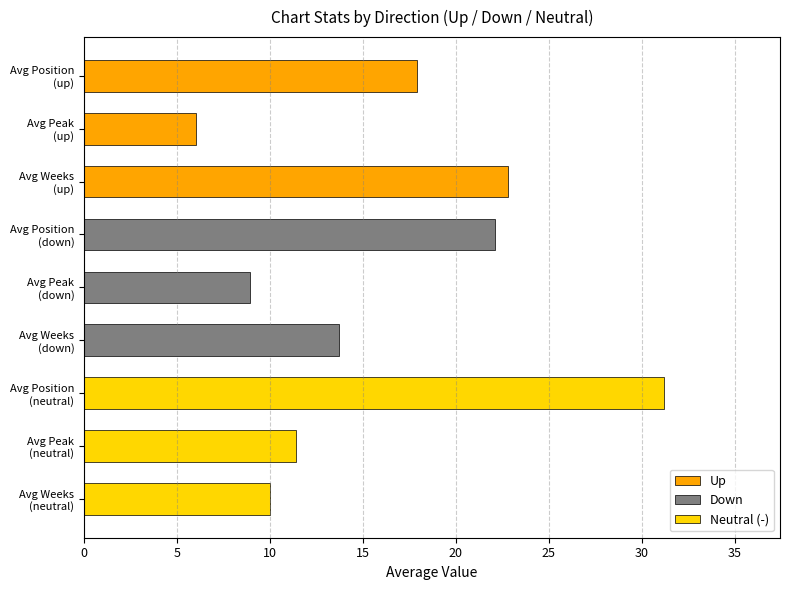

What is the value of the 2nd bar from the top?

6.0